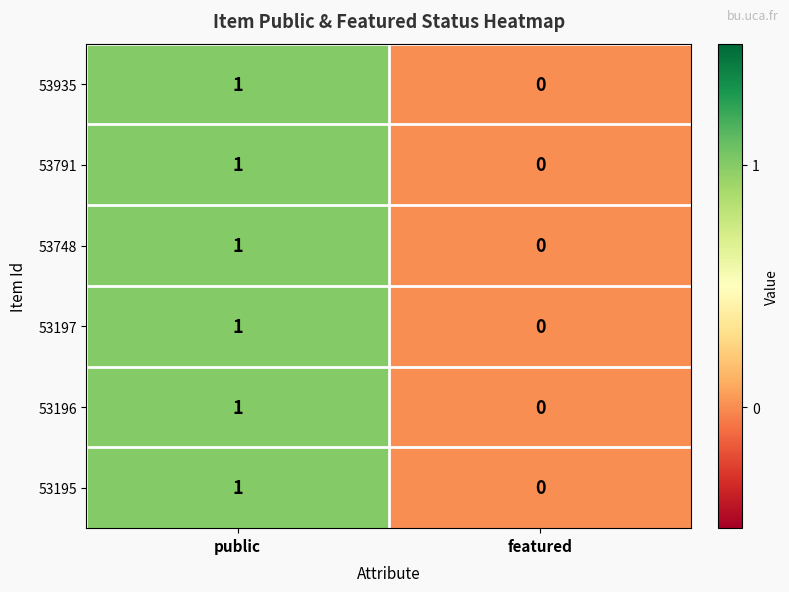

What is the greatest value displayed?

1